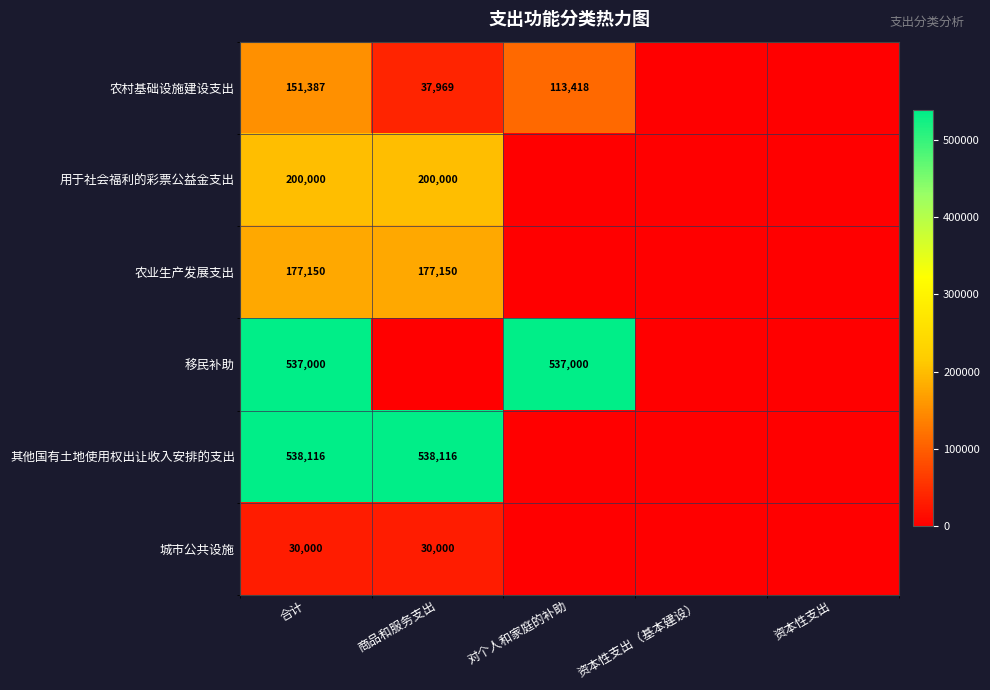

Which label corresponds to the smallest value in the chart?

资本性支出（基本建设）